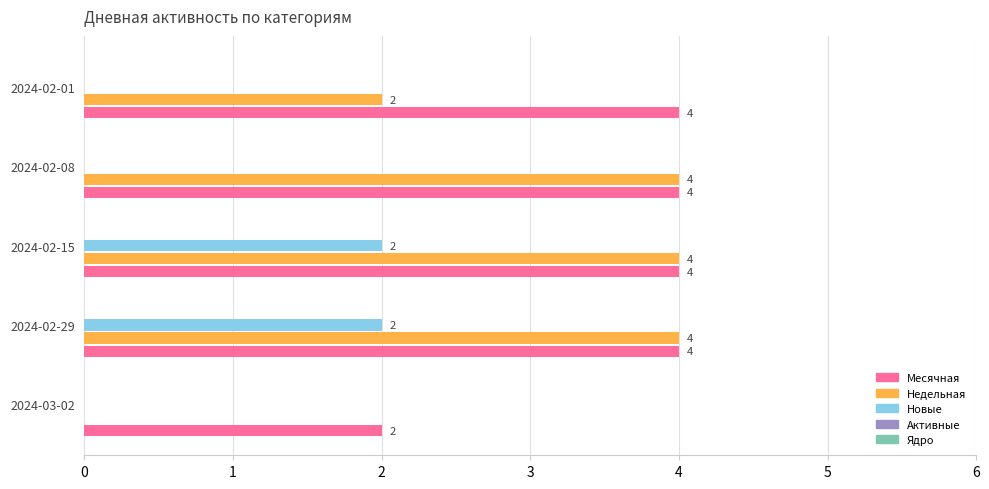

Which series has the largest total across all categories?

Месячная